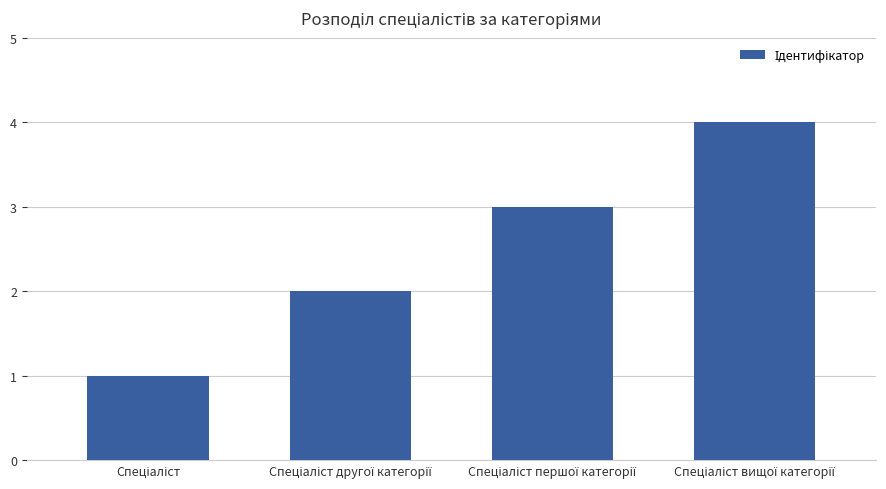

What is the maximum value shown in the chart?

4